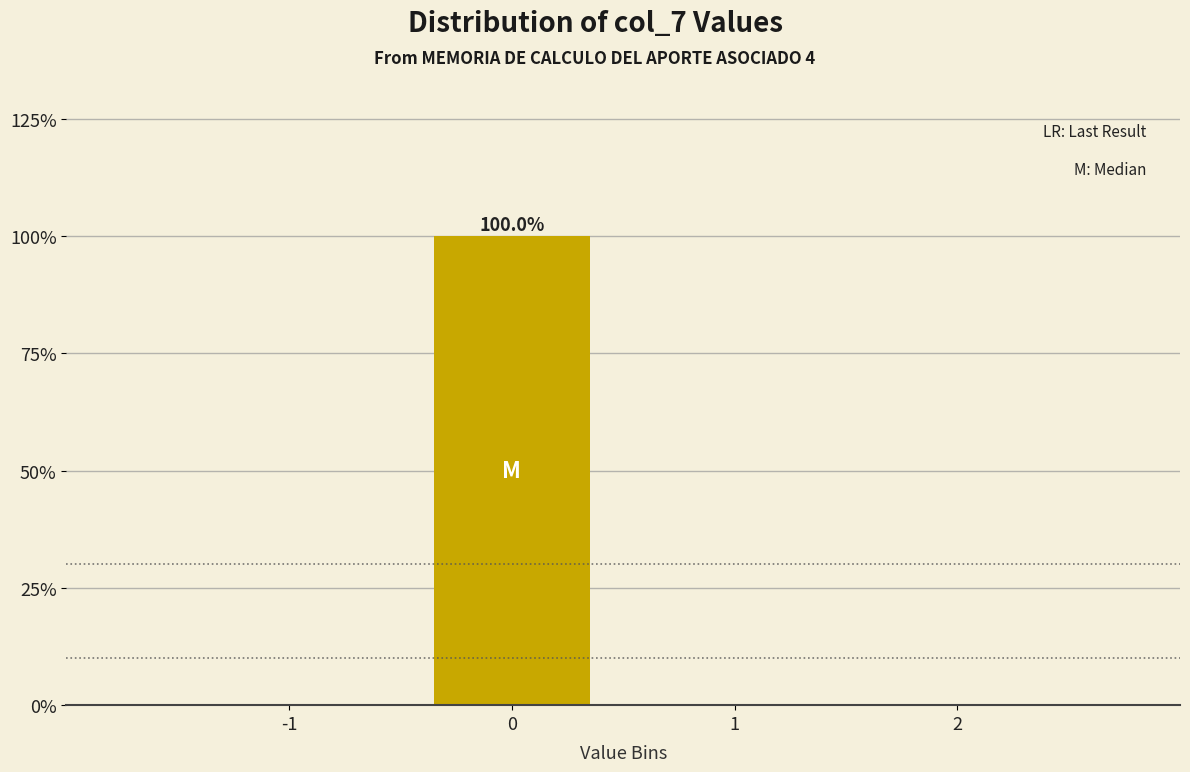

Reading right to left, list all the values displayed in this chart.

2=0	1=0	0=100	-1=0